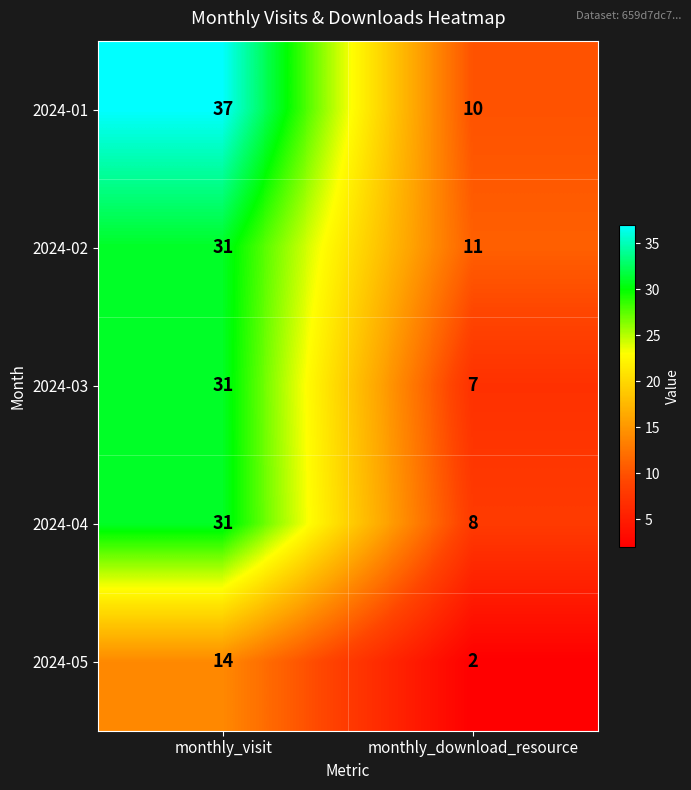

How many distinct data groups are displayed?

5